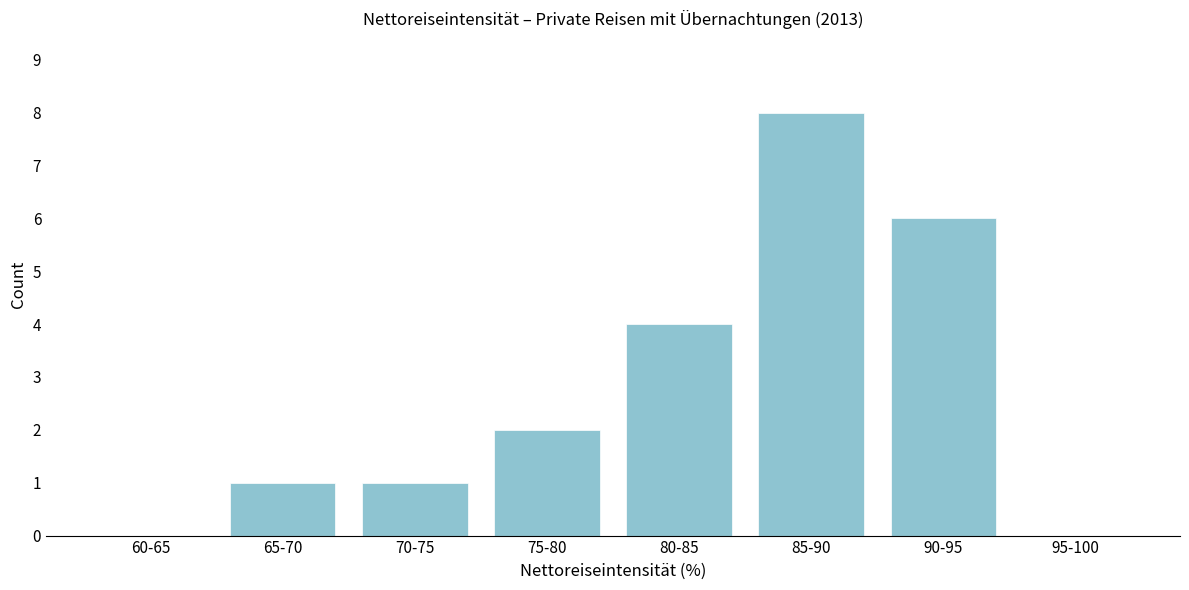

Reading left to right, extract all data points from this chart.

60-65=0	65-70=1	70-75=1	75-80=2	80-85=4	85-90=8	90-95=6	95-100=0